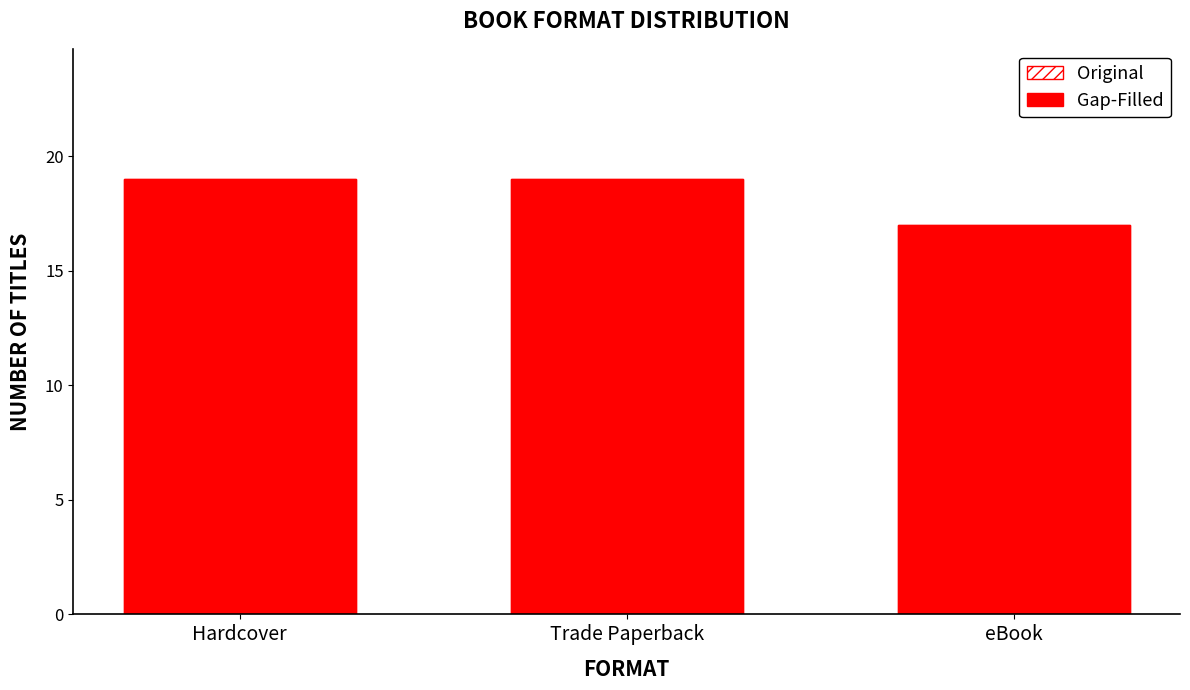

What is the average value of the Original series?

18